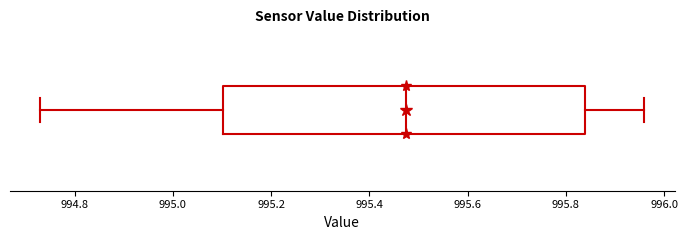

Transcribe this box plot: give where the median line is, the range the box spans, and where the two whiskers end, as read against the x-axis. The values are not printed on the chart, so give them approximately, as read against the axis.

median 995.48, box 995.10 to 995.84, whiskers 994.74 to 995.96